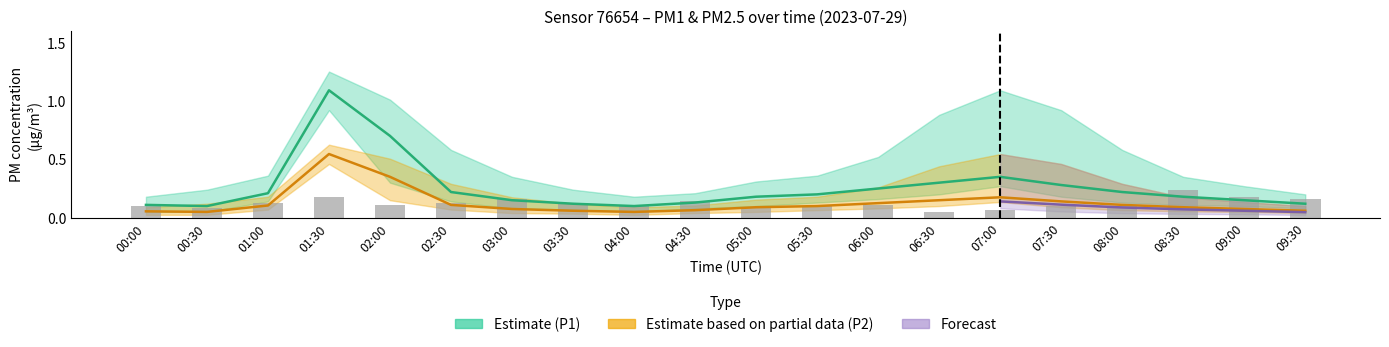

Between 07:00 and 07:30, which series saw the biggest shift?

P1_high